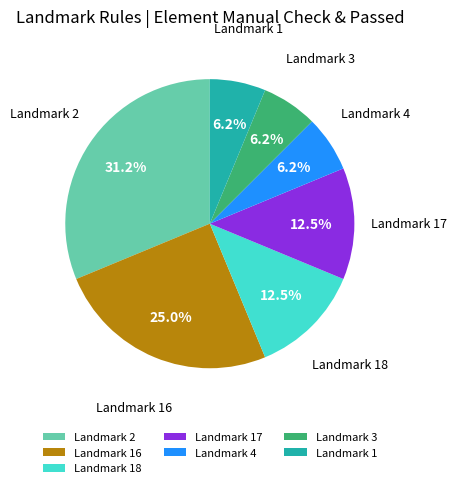

What percentage is the Landmark 1 slice, to the nearest percent?

6%